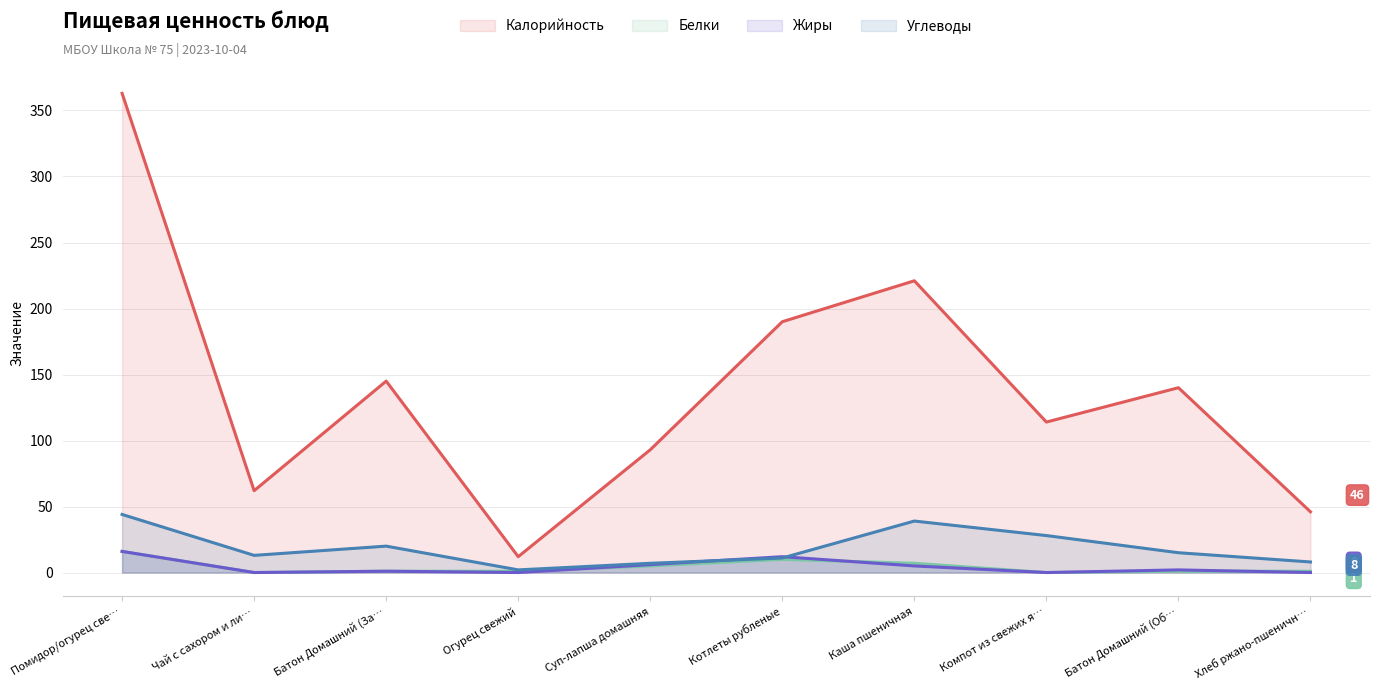

The Углеводы series shows 26 at Батон Домашний (Об…. True or false?

False